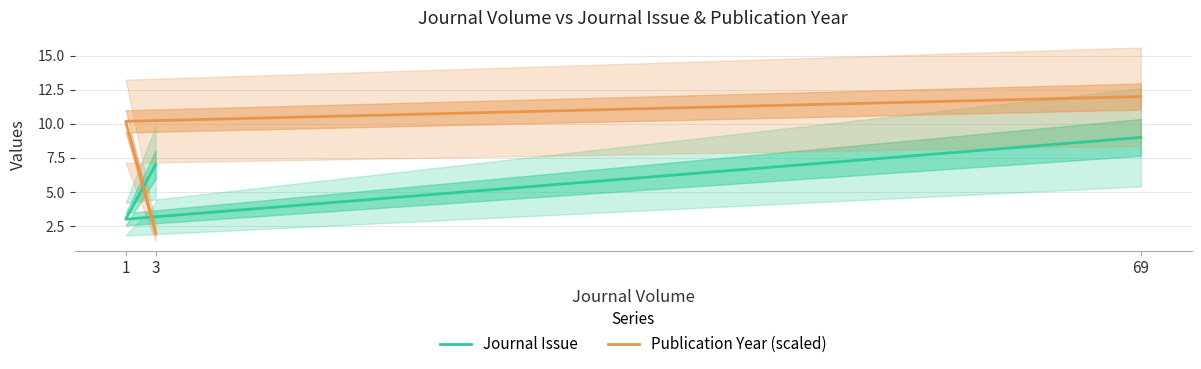

What is the greatest value displayed?

12.0